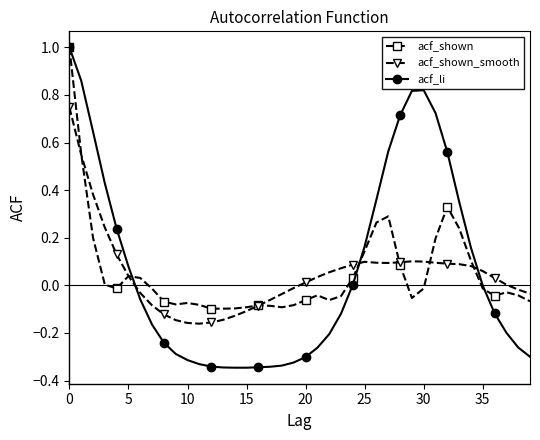

True or false: acf_shown_smooth has more than 0 points higher than both neighbors.

True